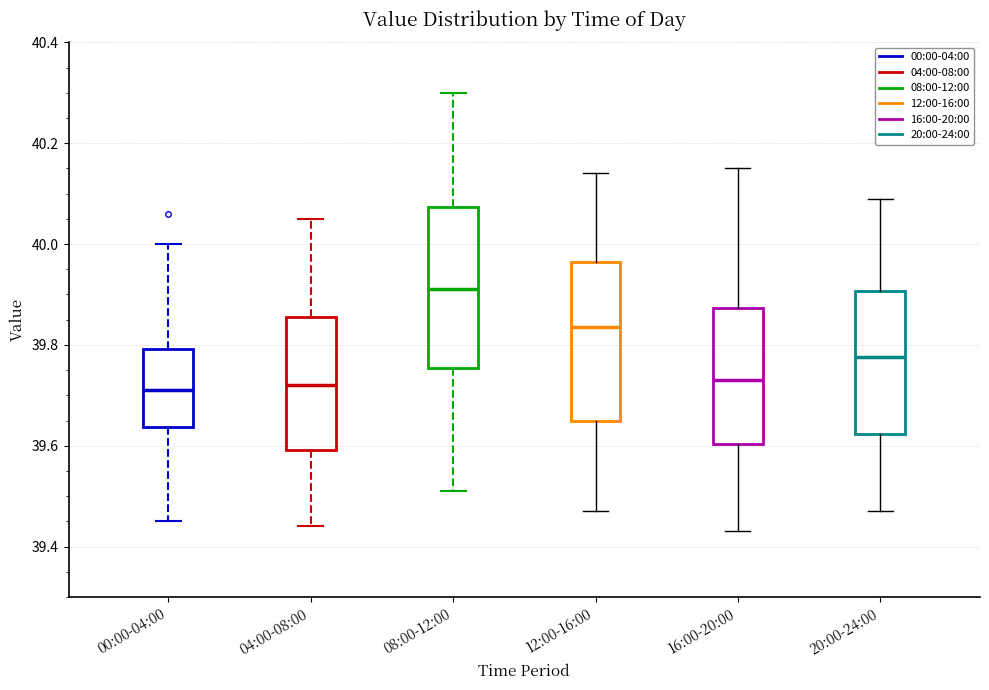

Where does the median line of the box for 12:00-16:00 sit on the y-axis? The values are not printed on the chart, so give them approximately, as read against the axis.

39.84